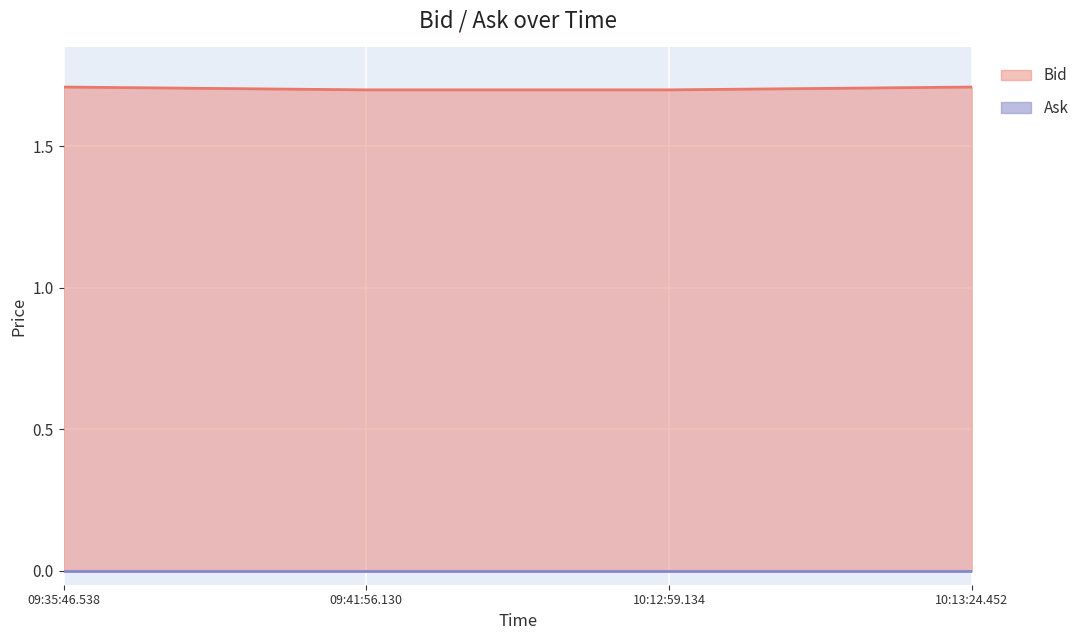

Read the value at 10:12:59.134.

1.7